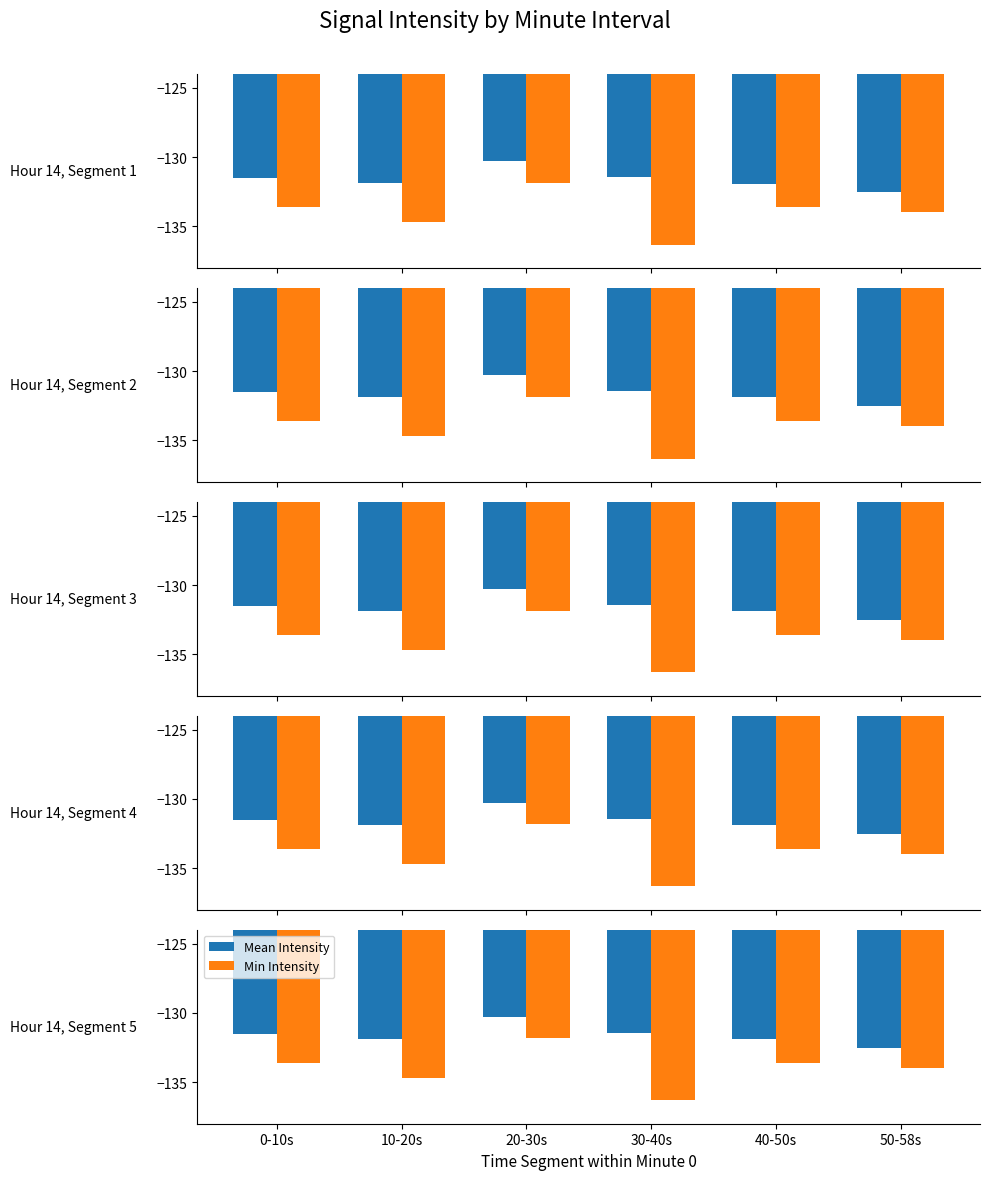

What is the label of the 4th bar from the right?

20-30s